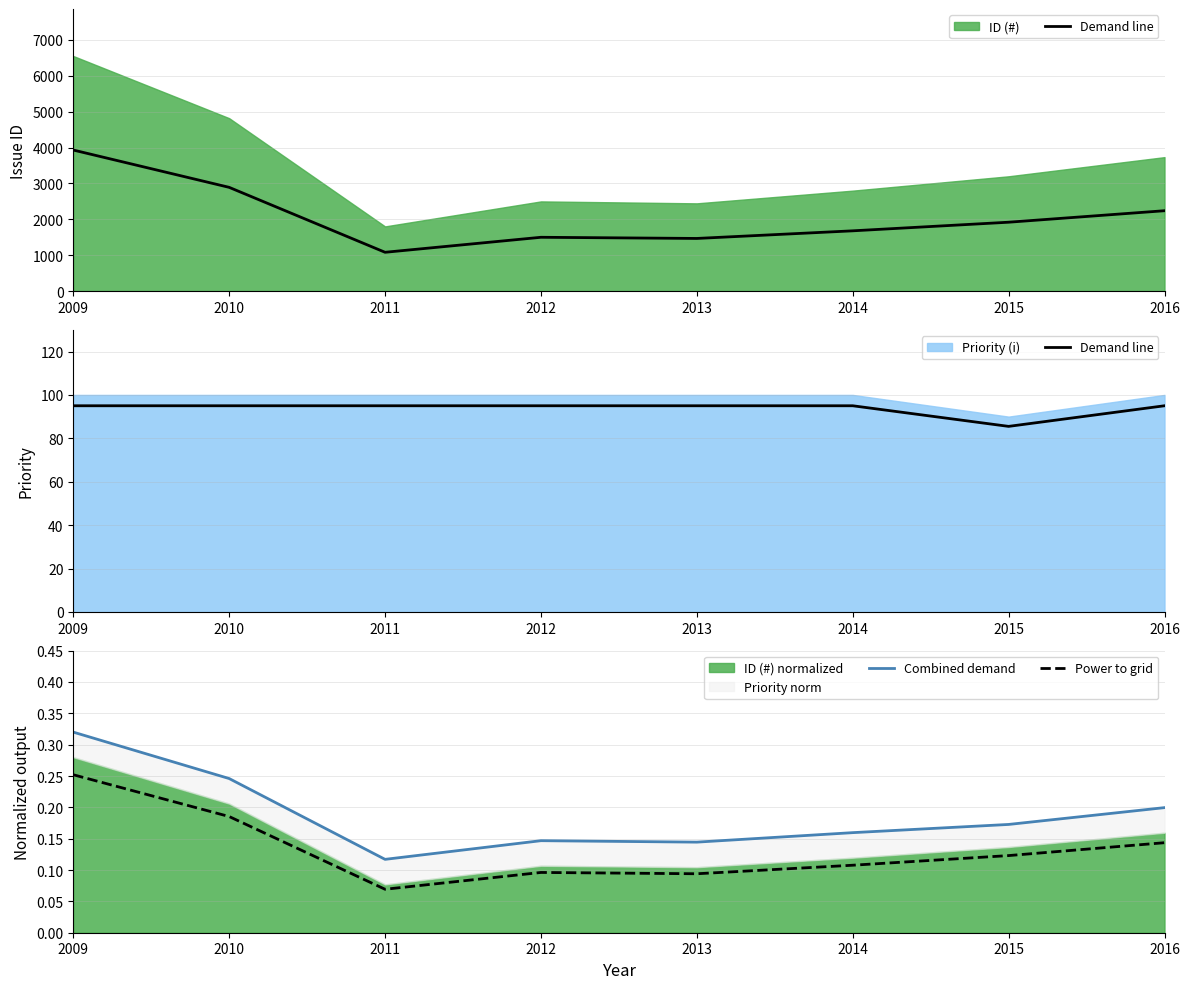

What is the sum of the Power to grid values at 2016 and 2010?

0.3